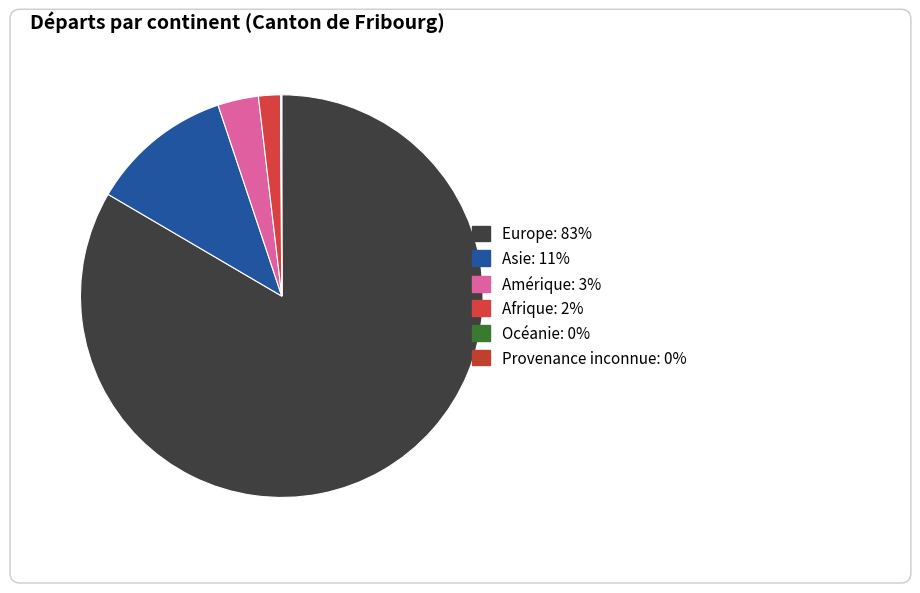

Combined, do Océanie and Asie account for over 50%?

No